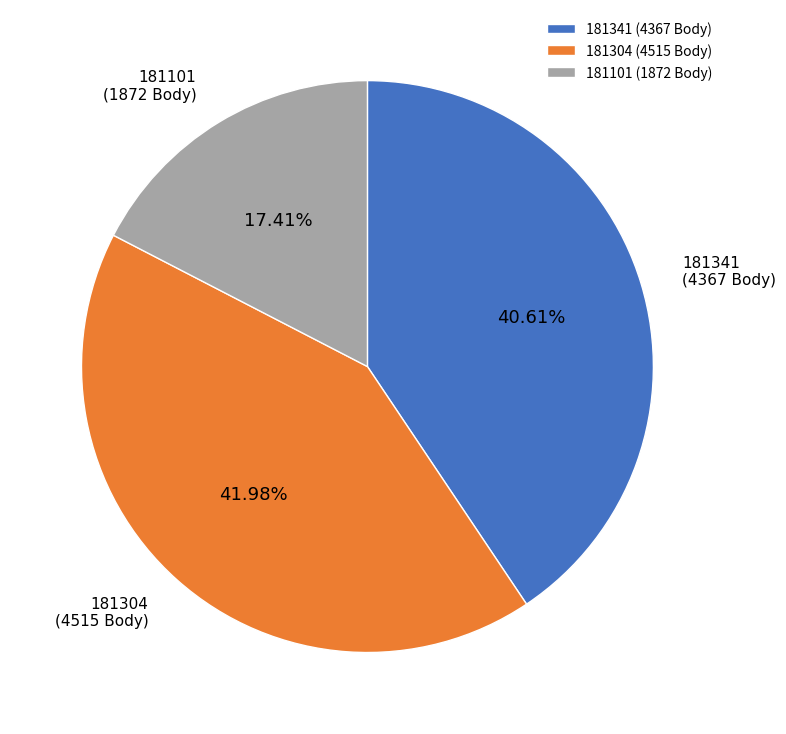

Which slice is the smallest?

181101